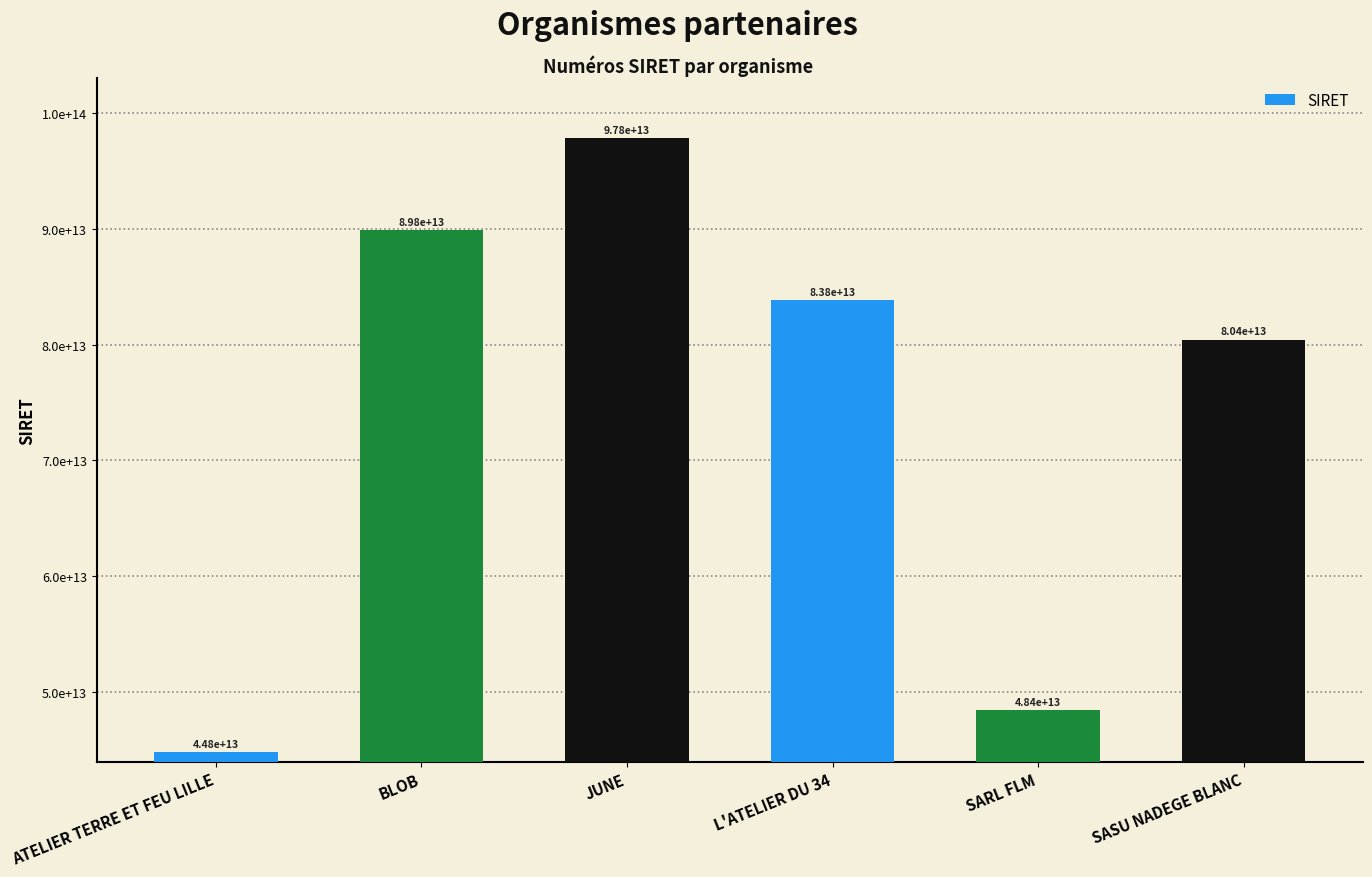

Where does the data first go above 83829627500020?

BLOB